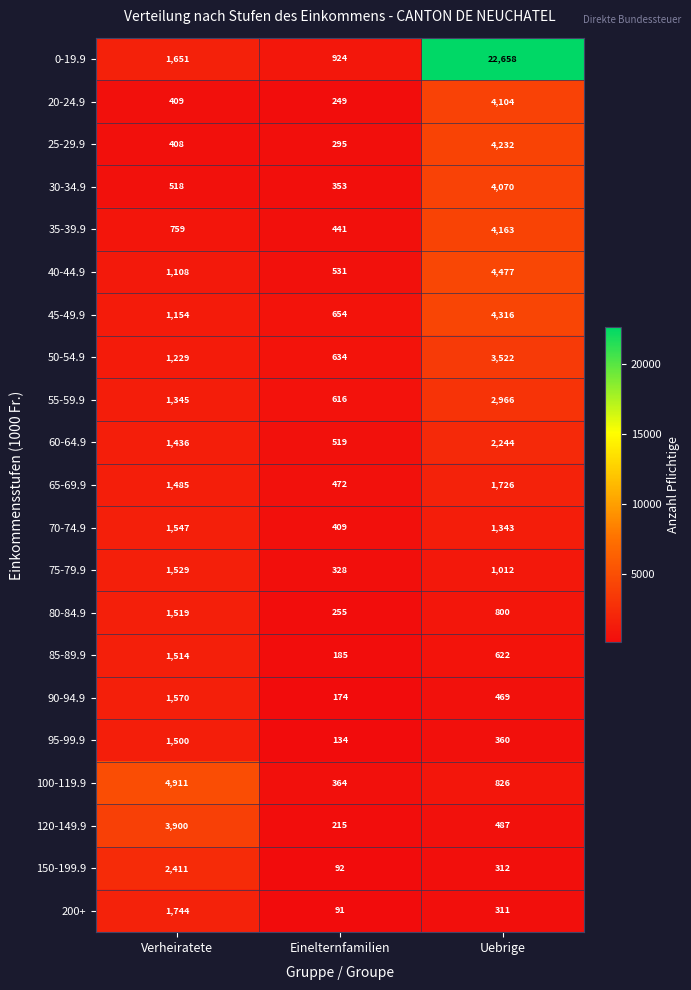

Is it true that 45-49.9 equals 4316 at Uebrige?

True